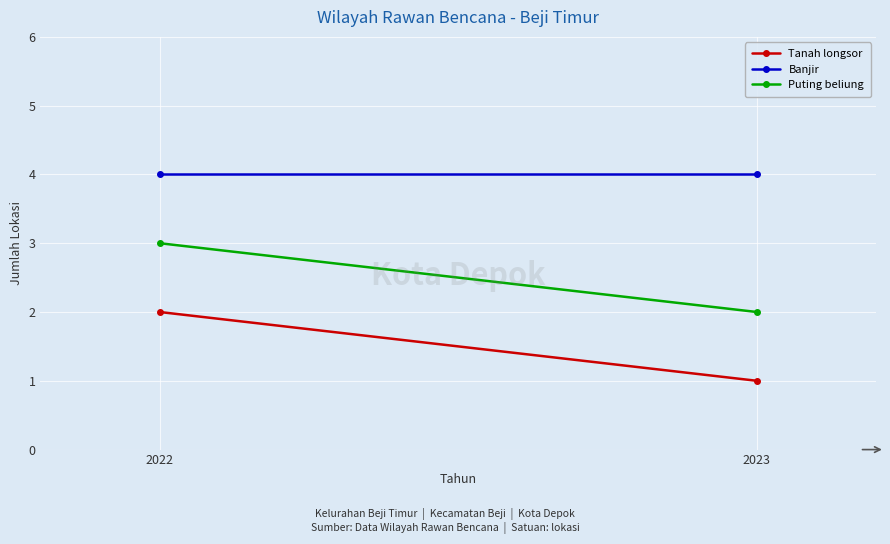

What is the total value across all series at 2022?

9